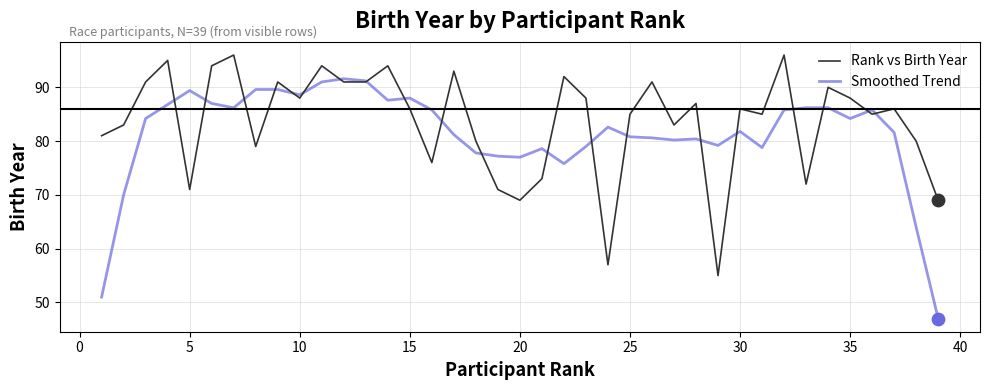

What are all the series names shown in the legend?

Rank vs Birth Year, Smoothed Trend